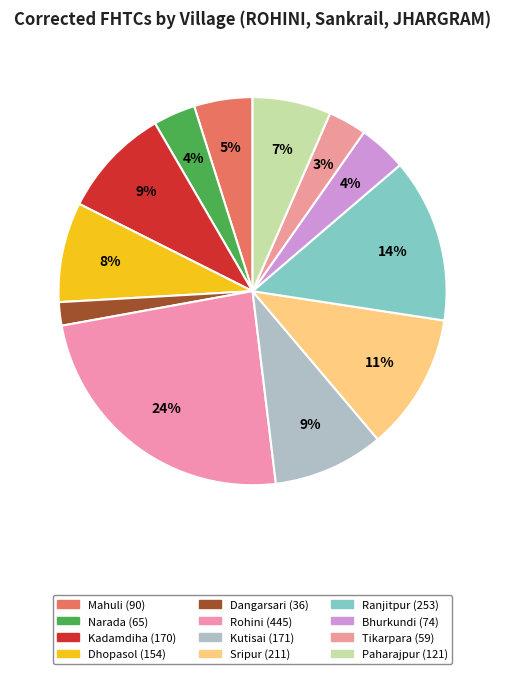

What is the total percentage of Sripur and Paharajpur?

18.0%